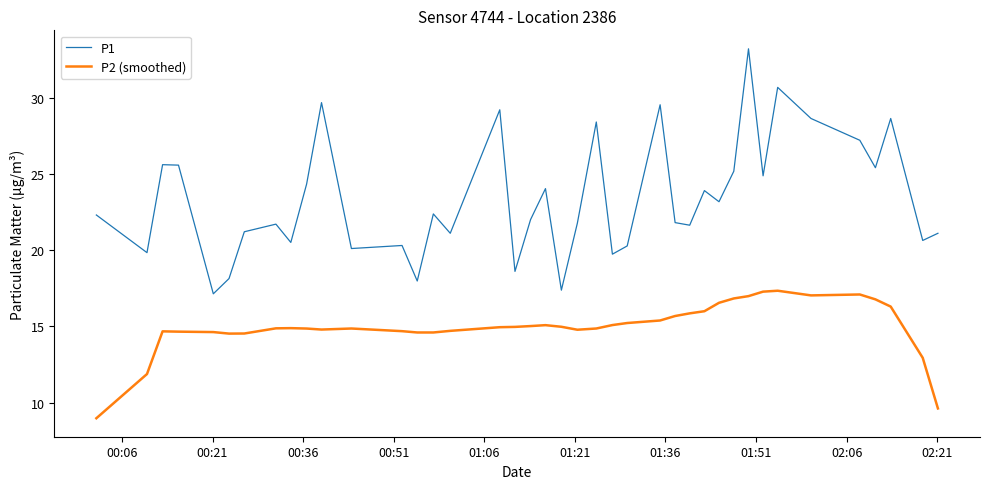

Which series has the largest total across all categories?

P1